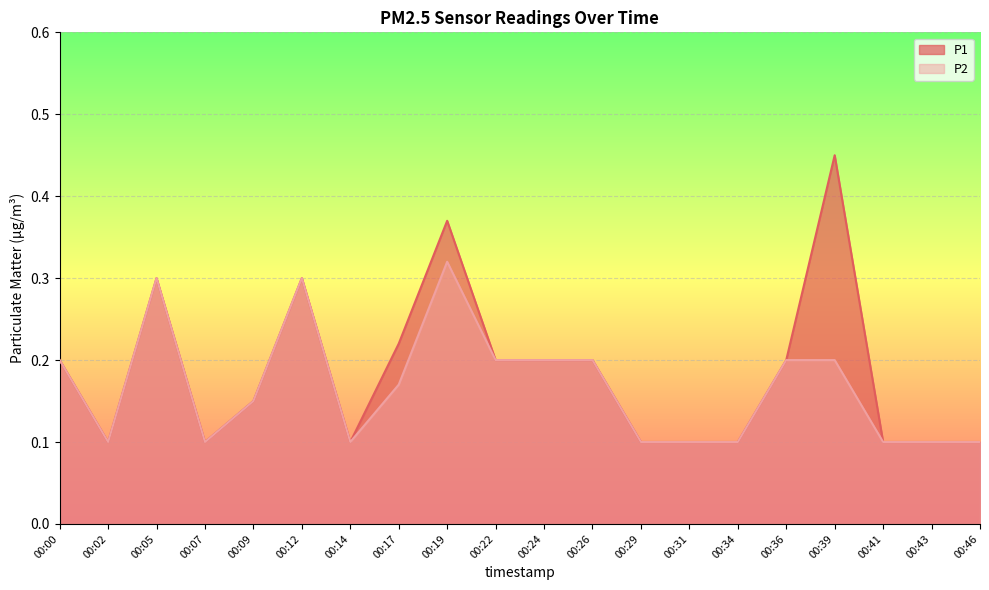

Does the chart display data point markers on the line(s)?

No